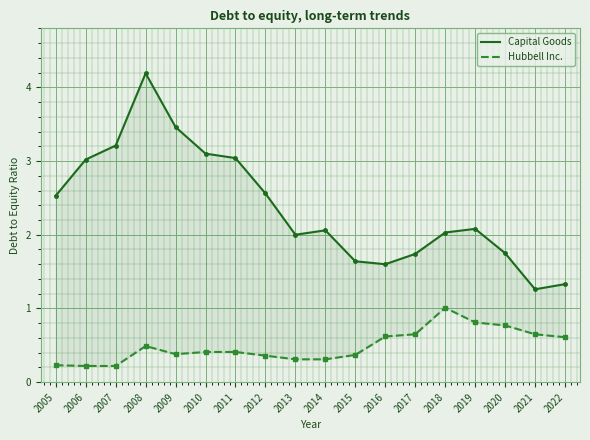

At which category is the sum across all series the highest?

2008